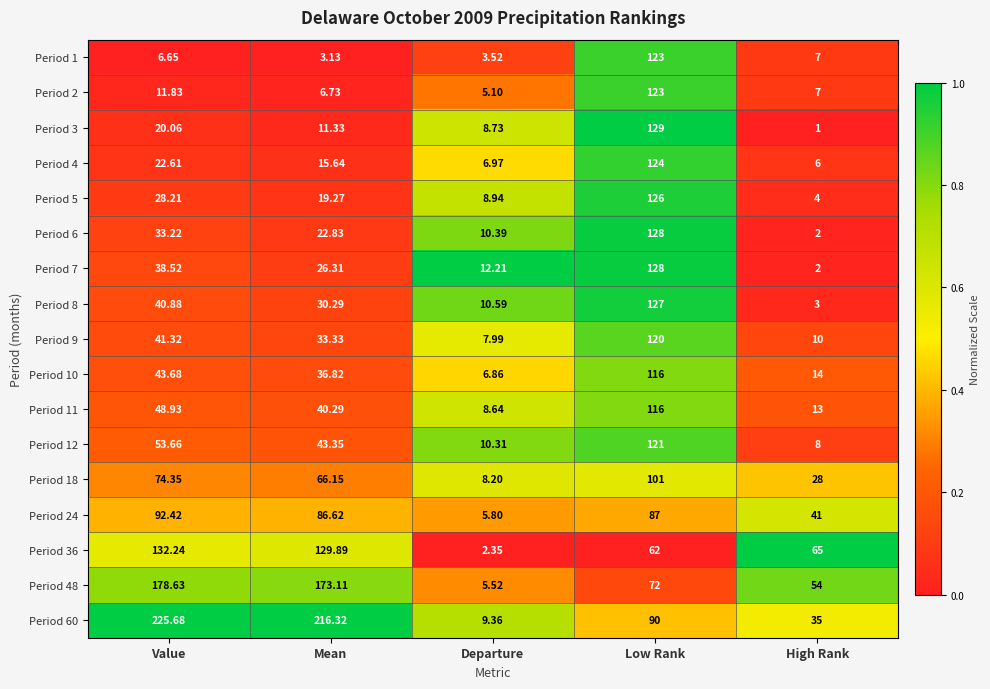

Rank the series at Mean from highest to lowest value.

Period 60, Period 48, Period 36, Period 24, Period 18, Period 12, Period 11, Period 10, Period 9, Period 8, Period 7, Period 6, Period 5, Period 4, Period 3, Period 2, Period 1